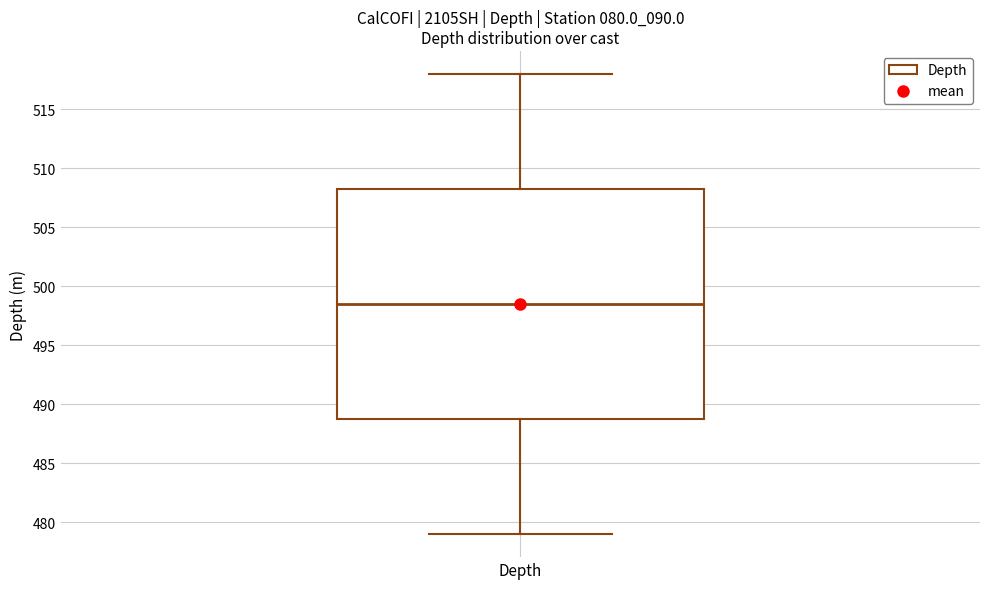

Transcribe this box plot: give where the median line is, the range the box spans, and where the two whiskers end, as read against the y-axis. The values are not printed on the chart, so give them approximately, as read against the axis.

median 498.5, box 489.0 to 508.5, whiskers 479.0 to 518.0